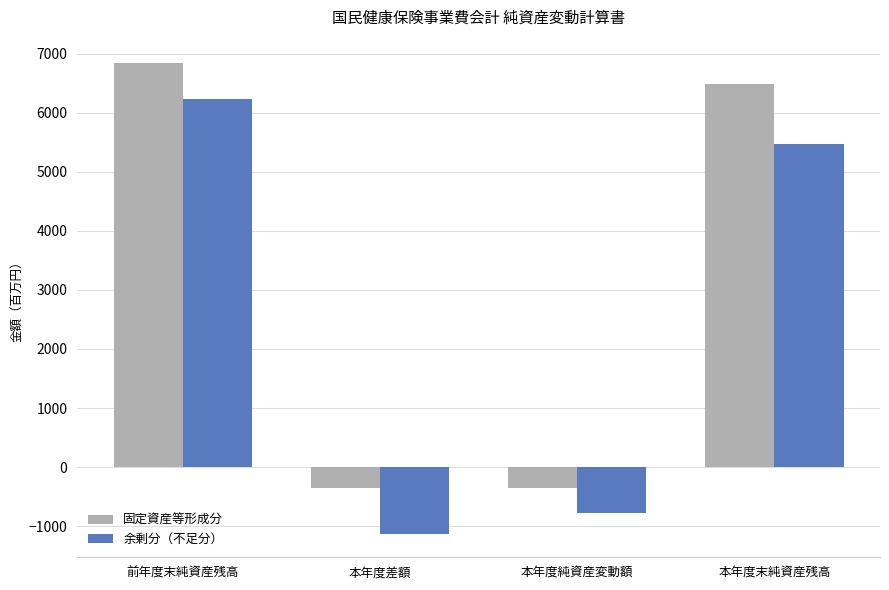

What are all the series names shown in the legend?

固定資産等形成分, 余剰分（不足分）